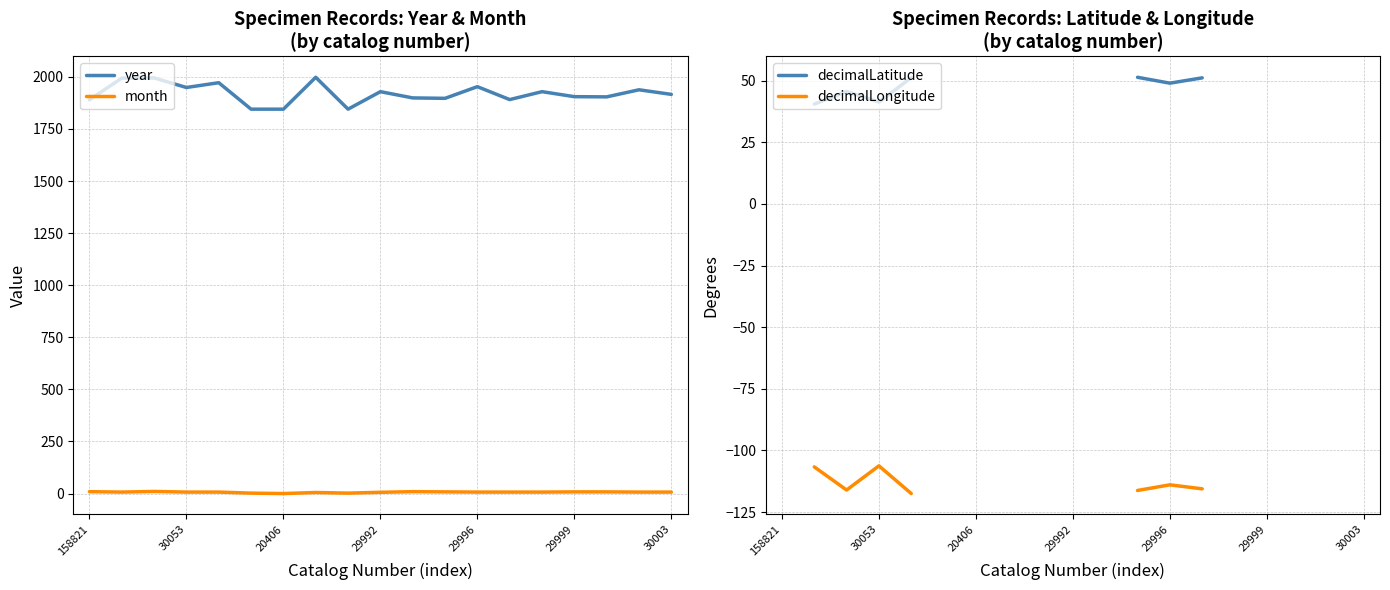

What are all the series names shown in the legend?

year, month, decimalLatitude, decimalLongitude